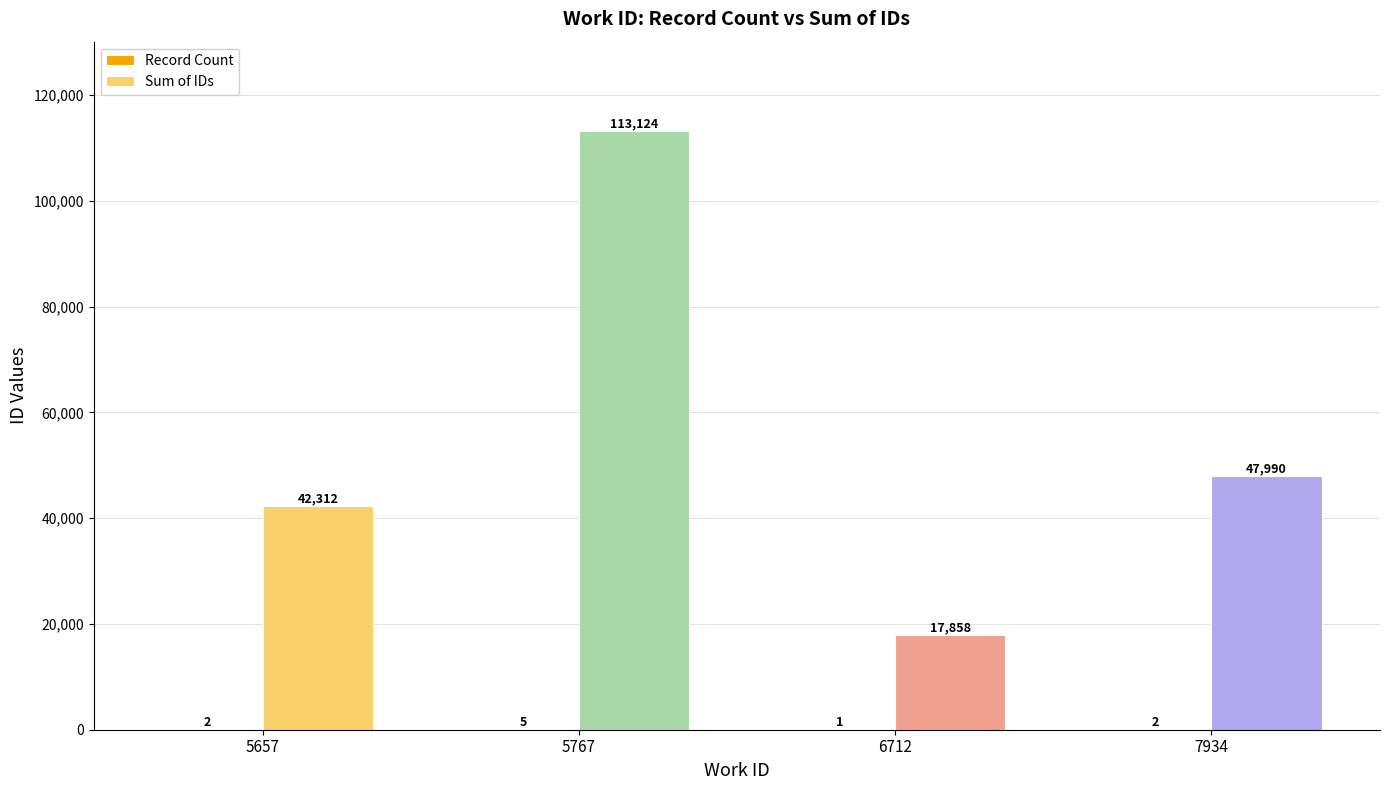

Which label corresponds to the largest value in the chart?

5767